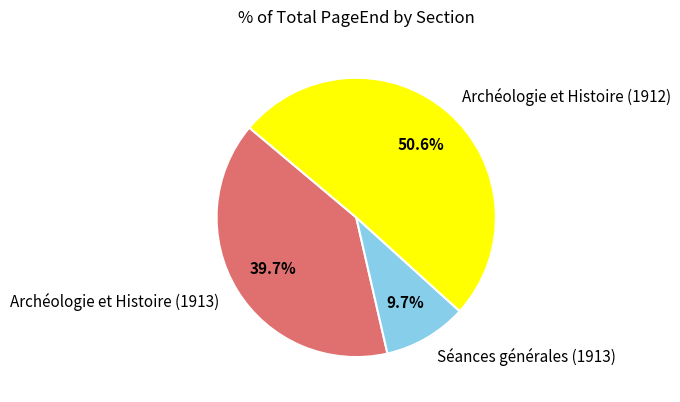

The Séances générales (1913) slice represents 1% of the pie. True or false?

False